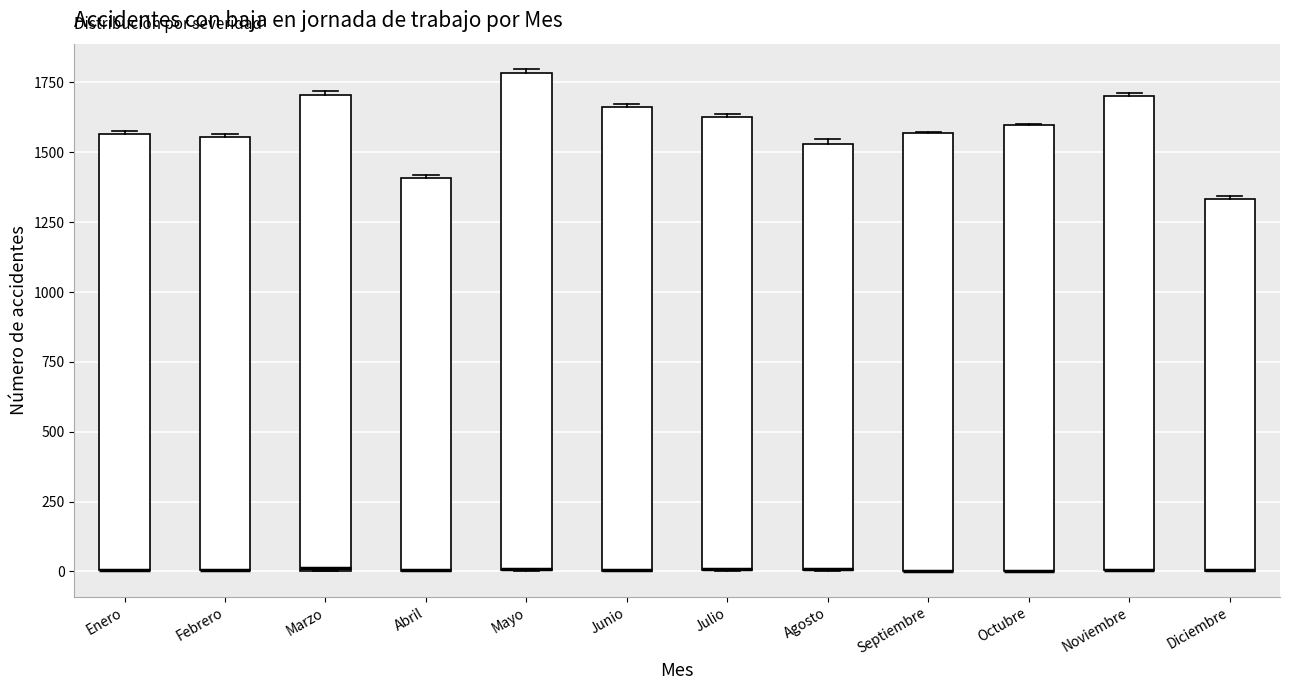

Reading left to right, read every box against the y-axis: the position of its median line, the range the box covers, and the ends of its whiskers. The values are not printed on the chart, so give them approximately, as read against the axis.

Enero: median 0 (drawn on the box's lower edge), box 0 to 1550, whiskers 0 to 1600
Febrero: median 0 (drawn on the box's lower edge), box 0 to 1550, whiskers 0 to 1550
Marzo: median 0, box 0 to 1700, whiskers 0 to 1700
Abril: median 0 (drawn on the box's lower edge), box 0 to 1400, whiskers 0 to 1400
Mayo: median 0 (drawn on the box's lower edge), box 0 to 1800, whiskers 0 to 1800
Junio: median 0 (drawn on the box's lower edge), box 0 to 1650, whiskers 0 to 1650
Julio: median 0 (drawn on the box's lower edge), box 0 to 1650, whiskers 0 to 1650
Agosto: median 0 (drawn on the box's lower edge), box 0 to 1550, whiskers 0 to 1550 (just above the box's upper edge)
Septiembre: median 0 (drawn on the box's lower edge), box 0 to 1550, whiskers 0 to 1550
Octubre: median 0 (drawn on the box's lower edge), box 0 to 1600, whiskers 0 to 1600
Noviembre: median 0 (drawn on the box's lower edge), box 0 to 1700, whiskers 0 to 1700
Diciembre: median 0 (drawn on the box's lower edge), box 0 to 1350, whiskers 0 to 1350